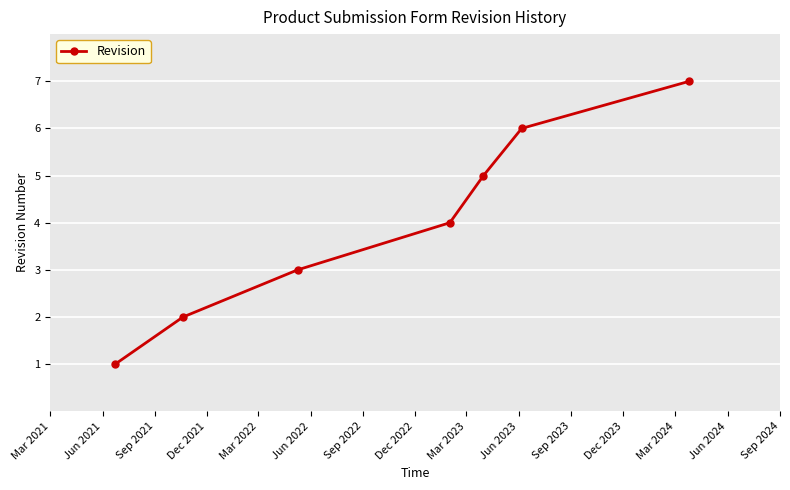

True or false: there are more than 2 points higher than both neighbors.

False